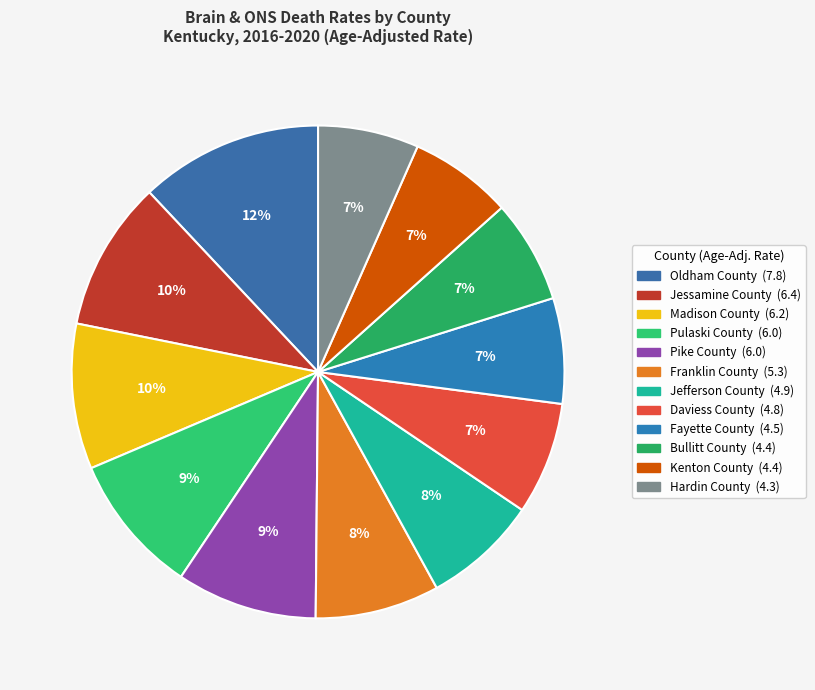

Which slice is the smallest?

Hardin County